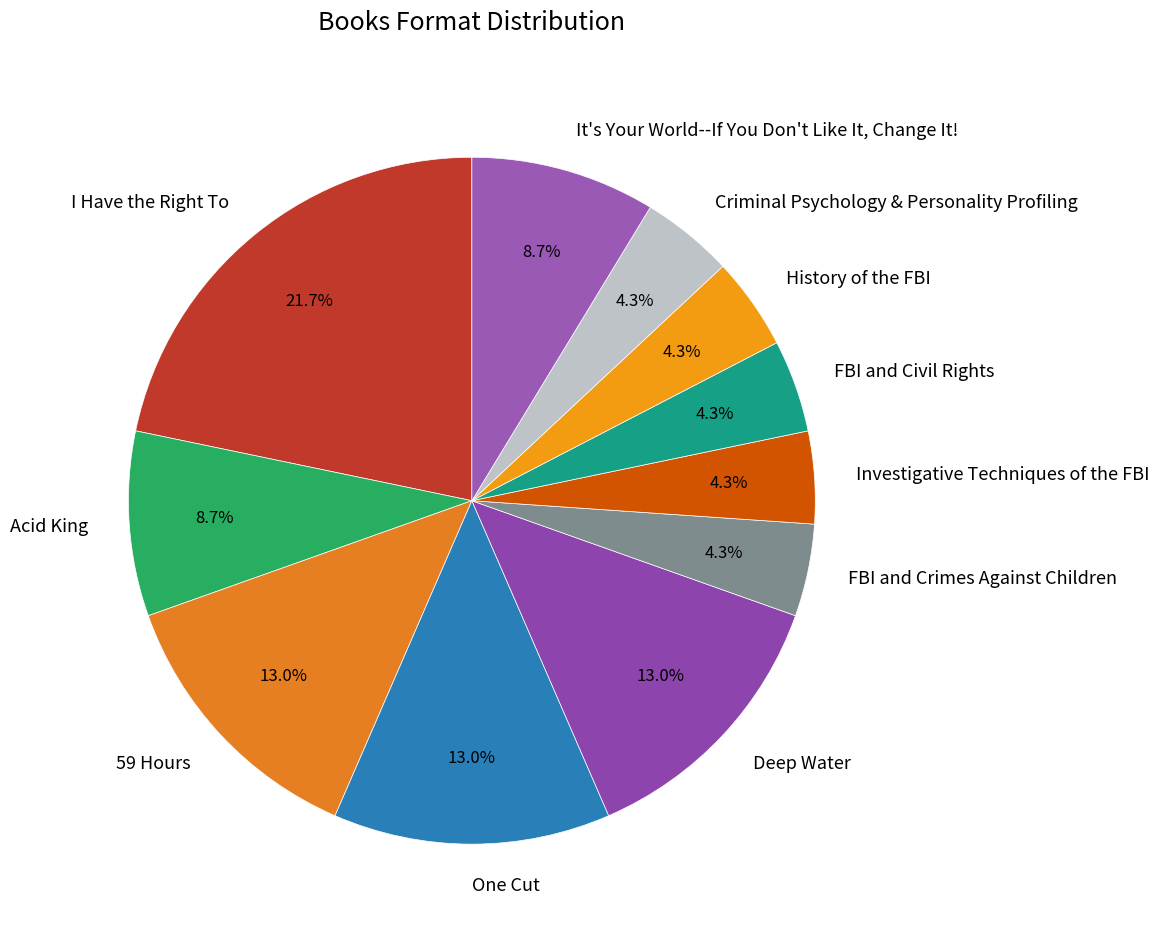

Approximately how many times larger is the value at Criminal Psychology & Personality Profiling compared to FBI and Crimes Against Children?

1.0